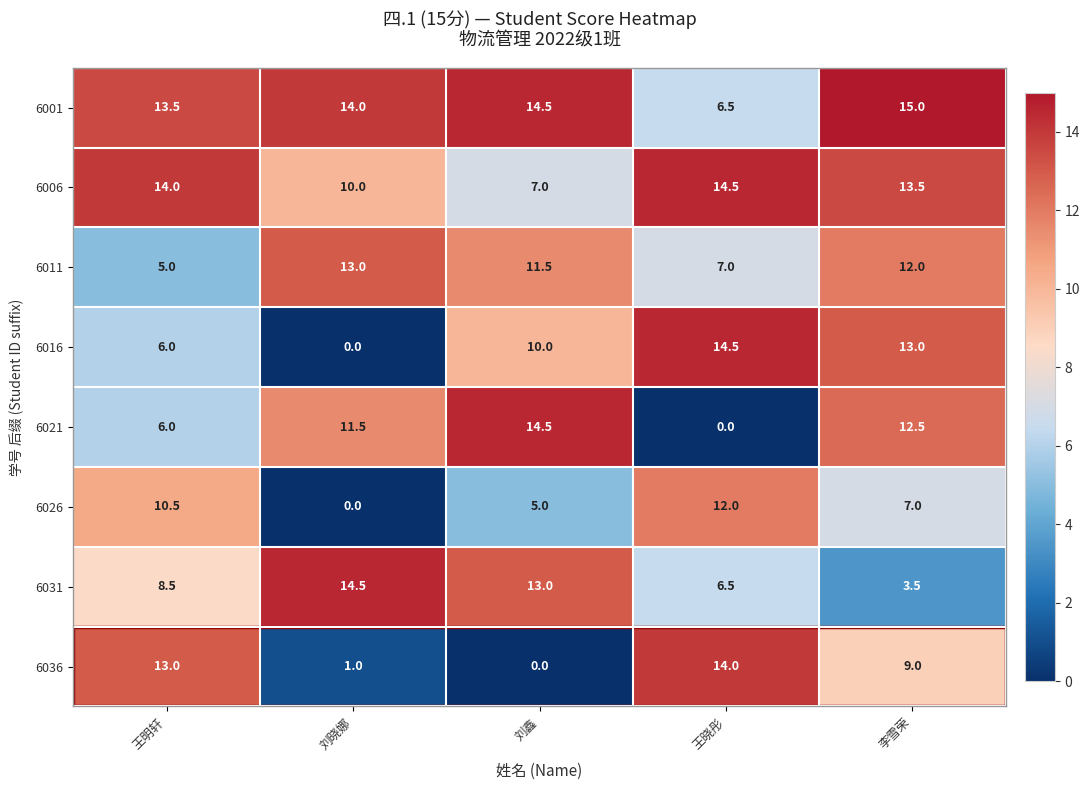

Read the 6021 value at 刘鑫.

14.5